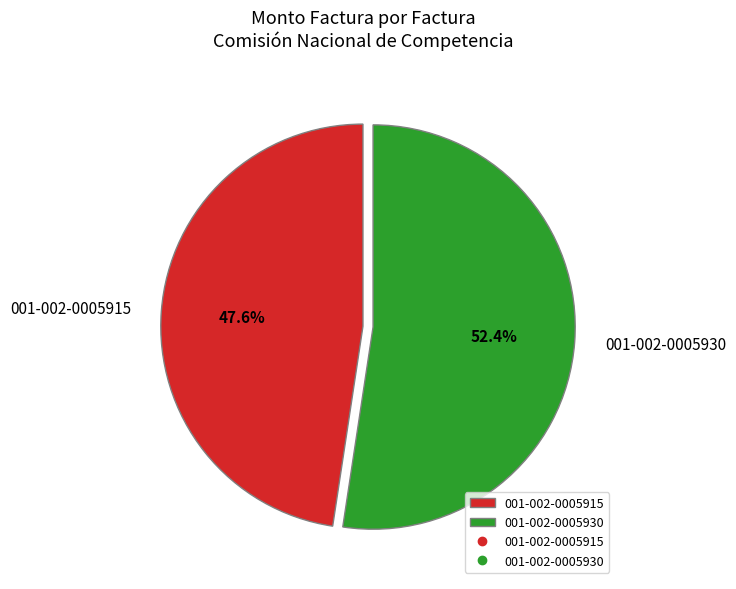

Is it true that 001-002-0005930 is 52% of the pie?

True